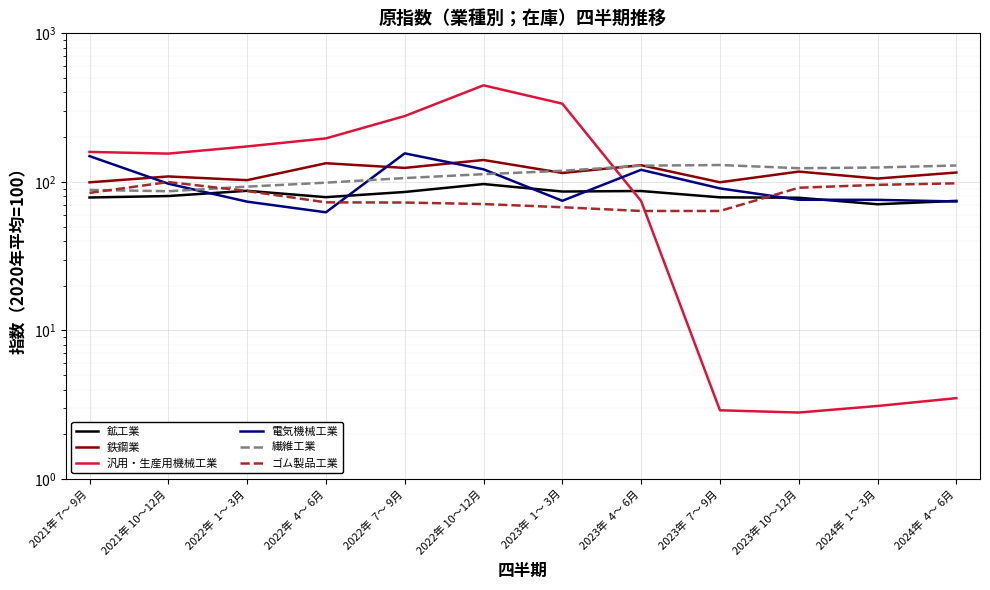

Reading right to left, extract all data points from this chart.

鉱工業: 2024年  4～ 6月=74.5	2024年  1～ 3月=70.7	2023年 10～12月=78.2	2023年  7～ 9月=78.7	2023年  4～ 6月=86.8	2023年  1～ 3月=86.1	2022年 10～12月=96.7	2022年  7～ 9月=85.5	2022年  4～ 6月=78.9	2022年  1～ 3月=87.1	2021年 10～12月=80.3	2021年 7～ 9月=78.5
鉄鋼業: 2024年  4～ 6月=115.6	2024年  1～ 3月=105.3	2023年 10～12月=117.3	2023年  7～ 9月=99.4	2023年  4～ 6月=129.5	2023年  1～ 3月=114.8	2022年 10～12月=140.4	2022年  7～ 9月=124.2	2022年  4～ 6月=133.5	2022年  1～ 3月=102.7	2021年 10～12月=108.8	2021年 7～ 9月=99.3
汎用・生産用機械工業: 2024年  4～ 6月=3.5	2024年  1～ 3月=3.1	2023年 10～12月=2.8	2023年  7～ 9月=2.9	2023年  4～ 6月=74.3	2023年  1～ 3月=336.1	2022年 10～12月=446.7	2022年  7～ 9月=277.4	2022年  4～ 6月=196.2	2022年  1～ 3月=173.2	2021年 10～12月=155.0	2021年 7～ 9月=159.1
電気機械工業: 2024年  4～ 6月=73.8	2024年  1～ 3月=75.7	2023年 10～12月=75.8	2023年  7～ 9月=90.4	2023年  4～ 6月=120.6	2023年  1～ 3月=74.6	2022年 10～12月=121.5	2022年  7～ 9月=155.6	2022年  4～ 6月=62.4	2022年  1～ 3月=73.6	2021年 10～12月=97.2	2021年 7～ 9月=149.1
繊維工業: 2024年  4～ 6月=128.9	2024年  1～ 3月=125.0	2023年 10～12月=123.6	2023年  7～ 9月=129.9	2023年  4～ 6月=128.6	2023年  1～ 3月=118.7	2022年 10～12月=112.7	2022年  7～ 9月=106.1	2022年  4～ 6月=98.8	2022年  1～ 3月=92.9	2021年 10～12月=86.5	2021年 7～ 9月=88.3
ゴム製品工業: 2024年  4～ 6月=97.8	2024年  1～ 3月=95.5	2023年 10～12月=91.3	2023年  7～ 9月=63.7	2023年  4～ 6月=63.7	2023年  1～ 3月=67.5	2022年 10～12月=70.9	2022年  7～ 9月=72.6	2022年  4～ 6月=72.8	2022年  1～ 3月=86.8	2021年 10～12月=99.7	2021年 7～ 9月=84.3